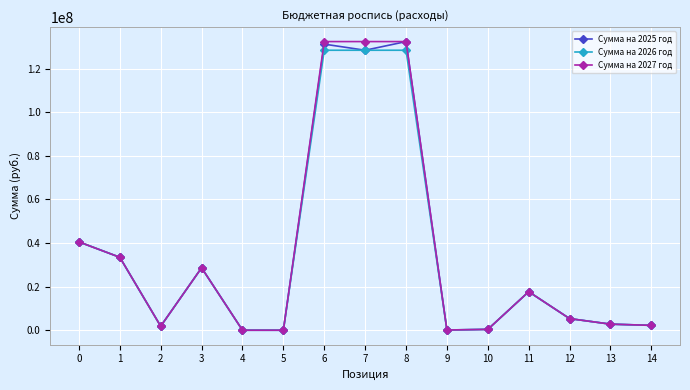

What is the difference between the Сумма на 2025 год values at 8 and 4?

132443896.2